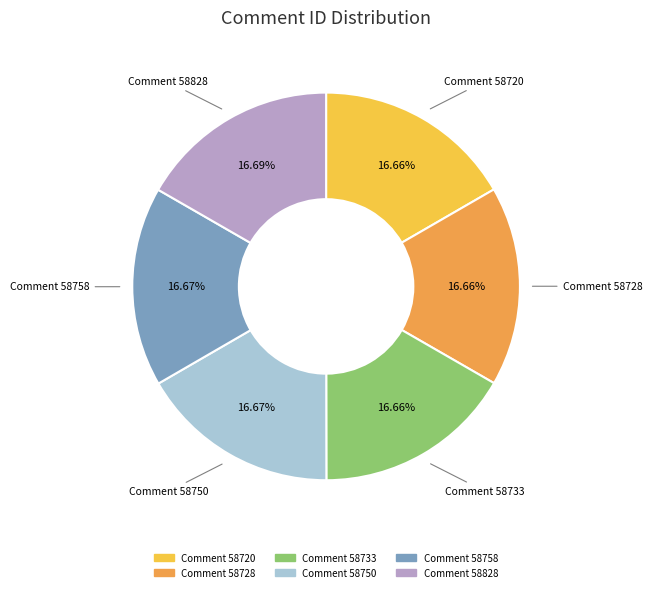

How many slices are in this pie chart?

6